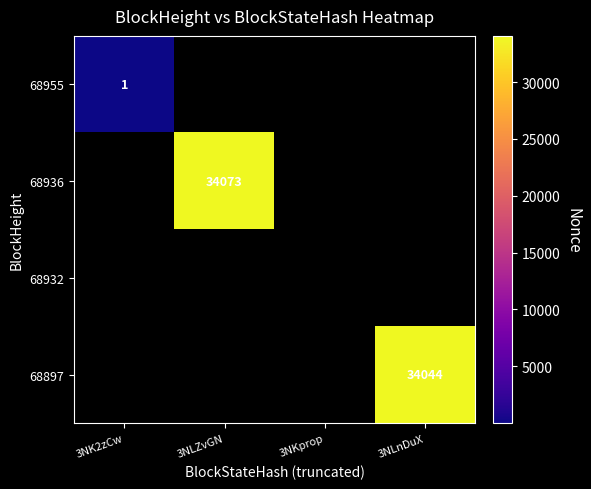

The 68955 series shows 1 at 3NK2zCw. True or false?

True